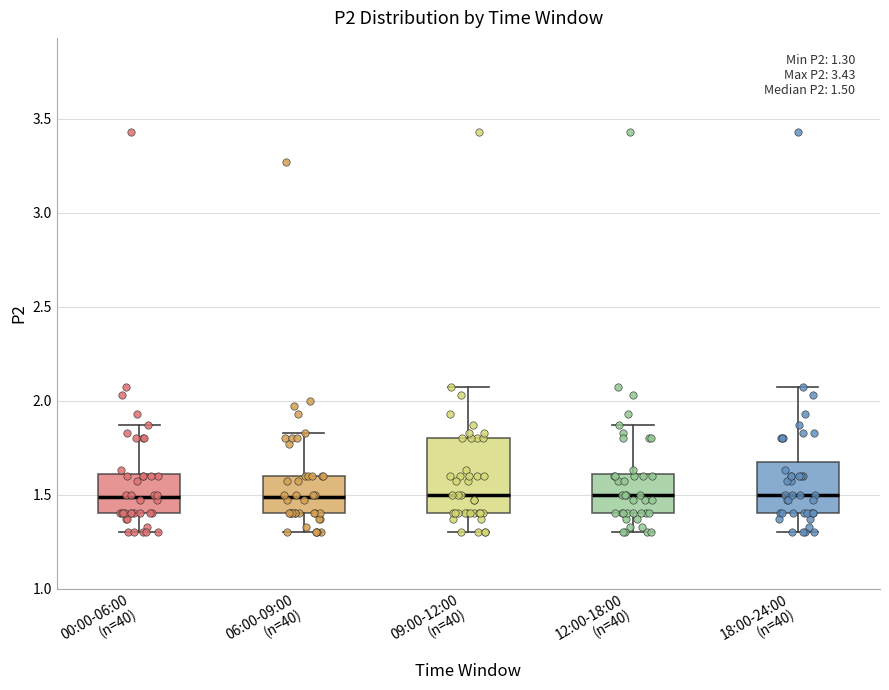

Which box is the tallest, from its lower edge to its upper edge?

09:00-12:00 (n=40)